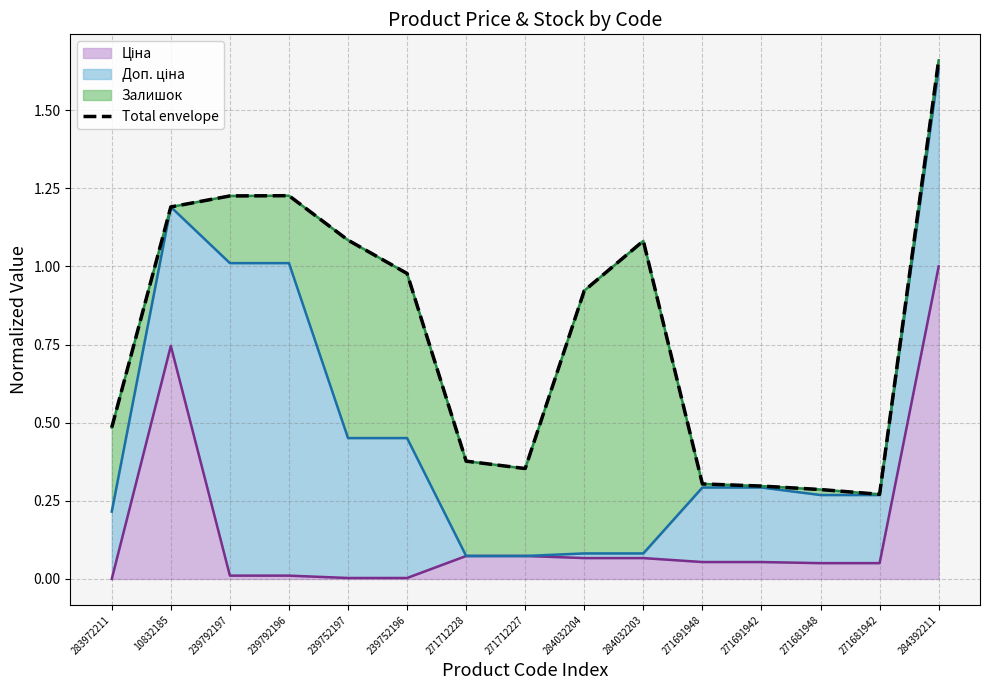

Reading left to right, transcribe all the data shown in this chart.

283972211=0.5	10832185=1.2	239792197=1.2	239792196=1.2	239752197=1.1	239752196=1.0	271712228=0.4	271712227=0.4	284032204=0.9	284032203=1.1	271691948=0.3	271691942=0.3	271681948=0.3	271681942=0.3	284392211=1.7